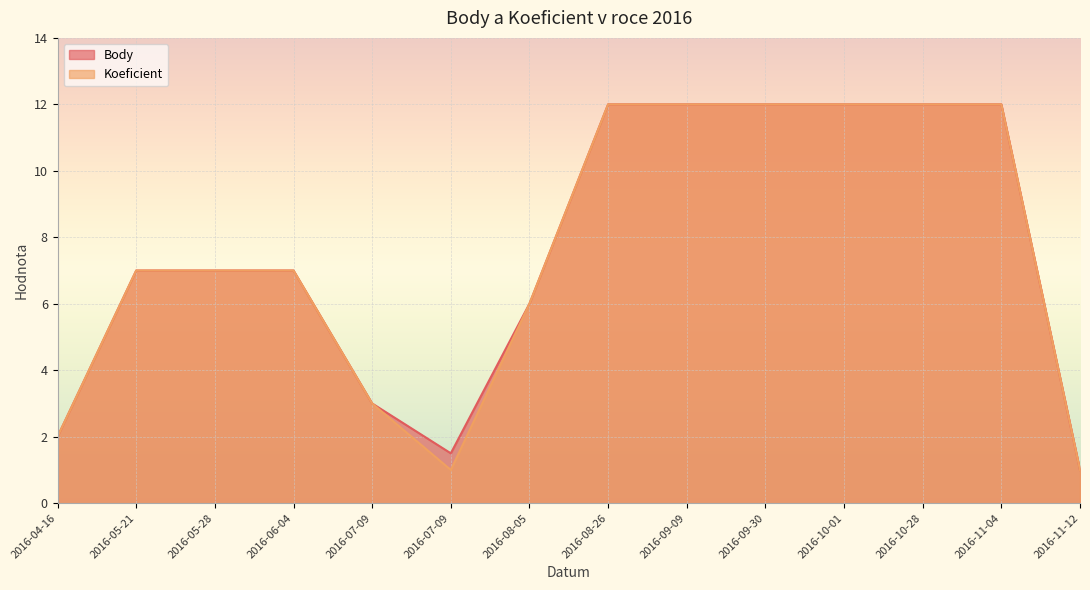

True or false: Body has more than 2 interior local peaks.

False